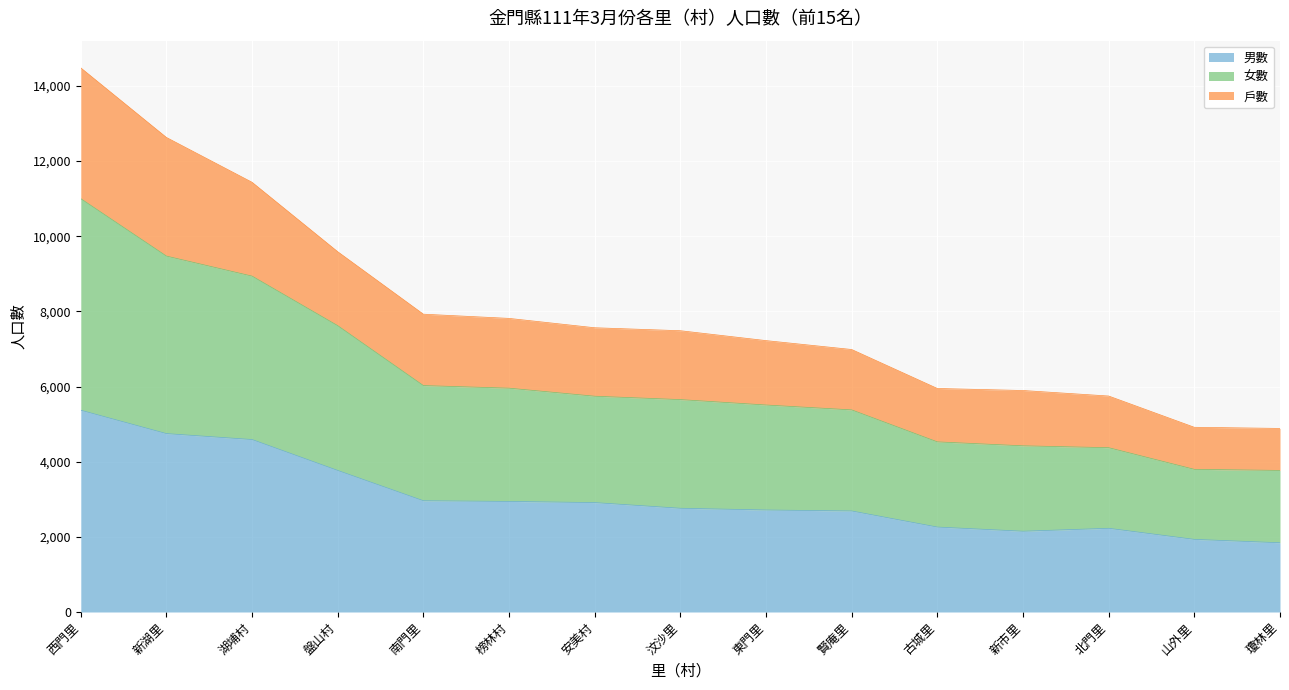

The value of 戶數 at 南門里 is 12609. True or false?

False